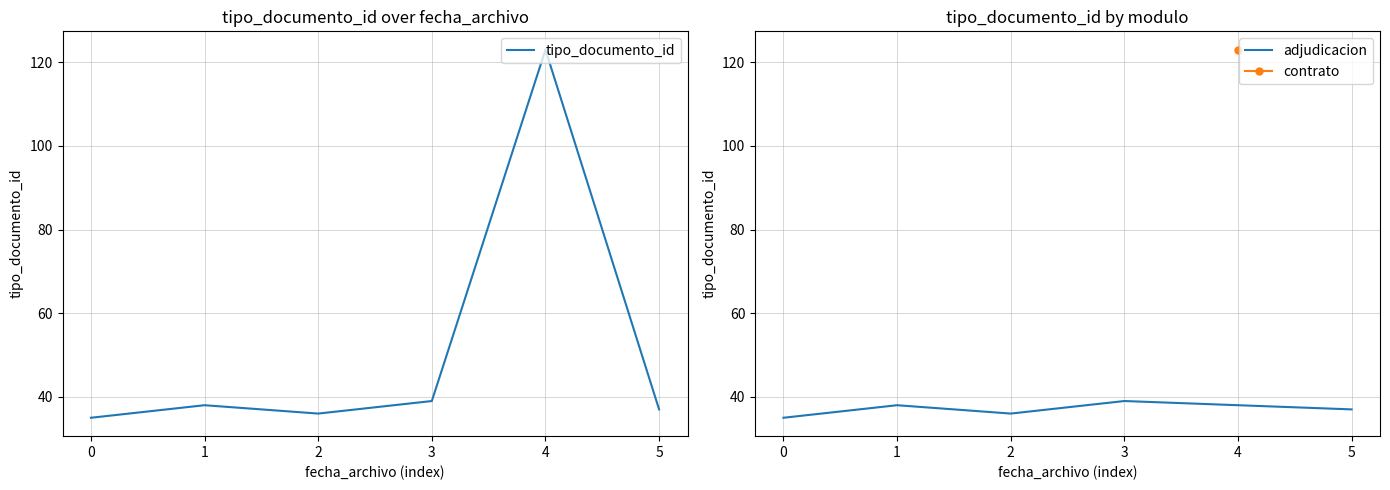

The value of adjudicacion at 2 is 36. True or false?

True